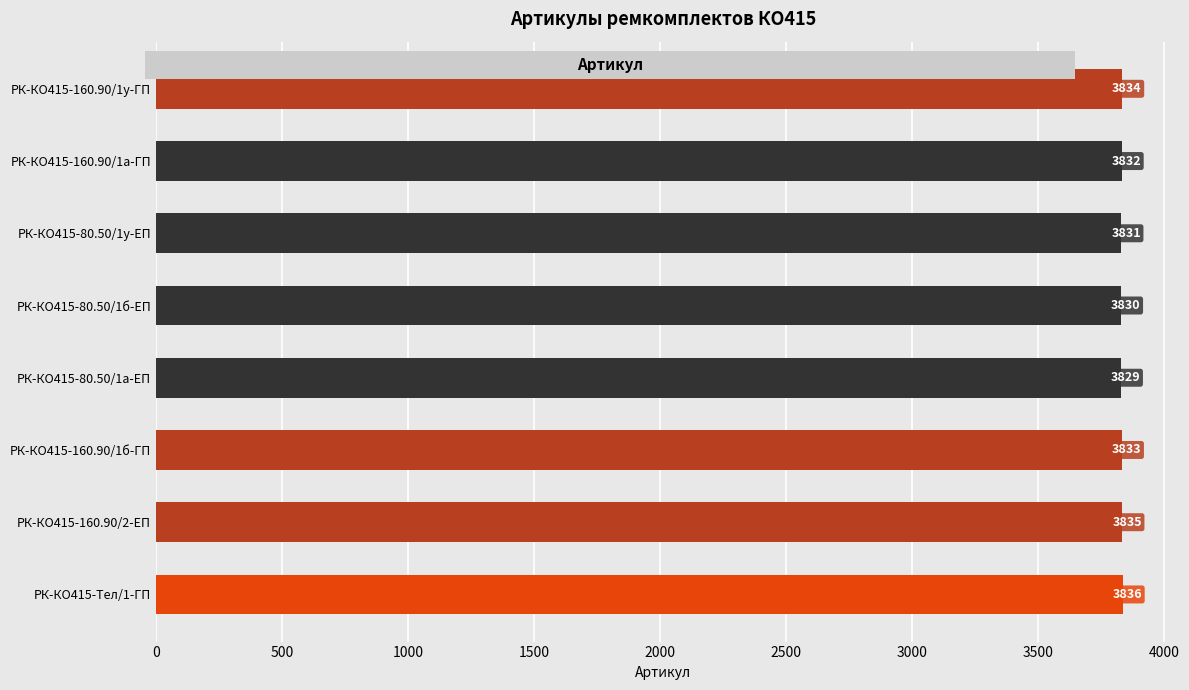

What is the sum of the values at РК-КО415-Тел/1-ГП and РК-КО415-160.90/1а-ГП?

7668